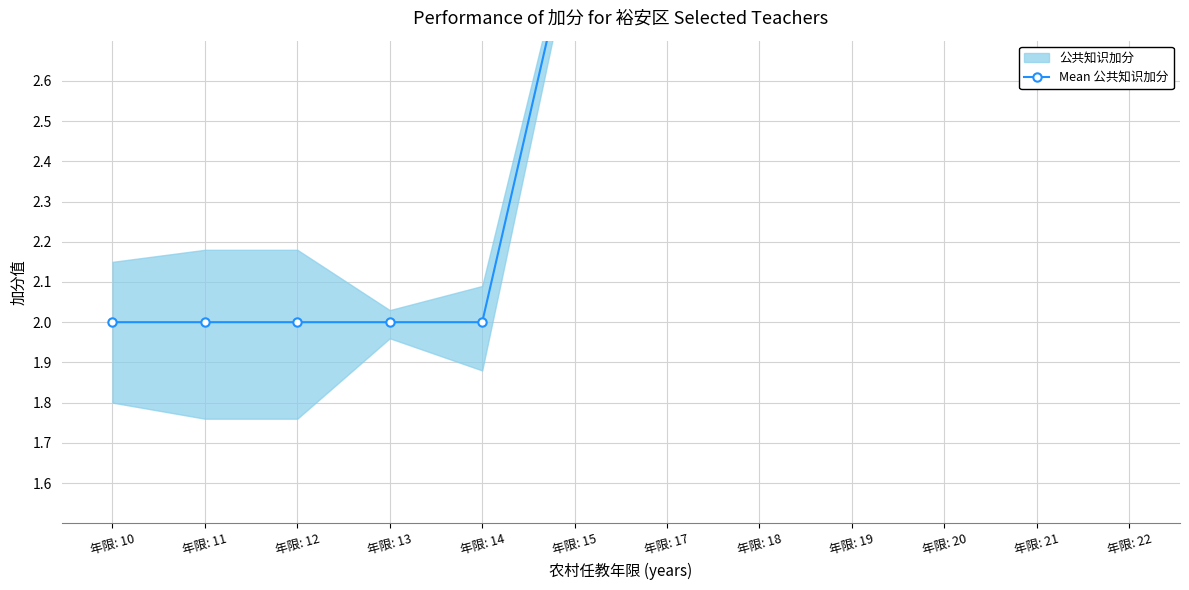

Reading left to right, extract all data points from this chart.

年限: 10=2	年限: 11=2	年限: 12=2	年限: 13=2	年限: 14=2	年限: 15=3	年限: 17=3	年限: 18=3	年限: 19=3	年限: 20=3	年限: 21=3	年限: 22=3